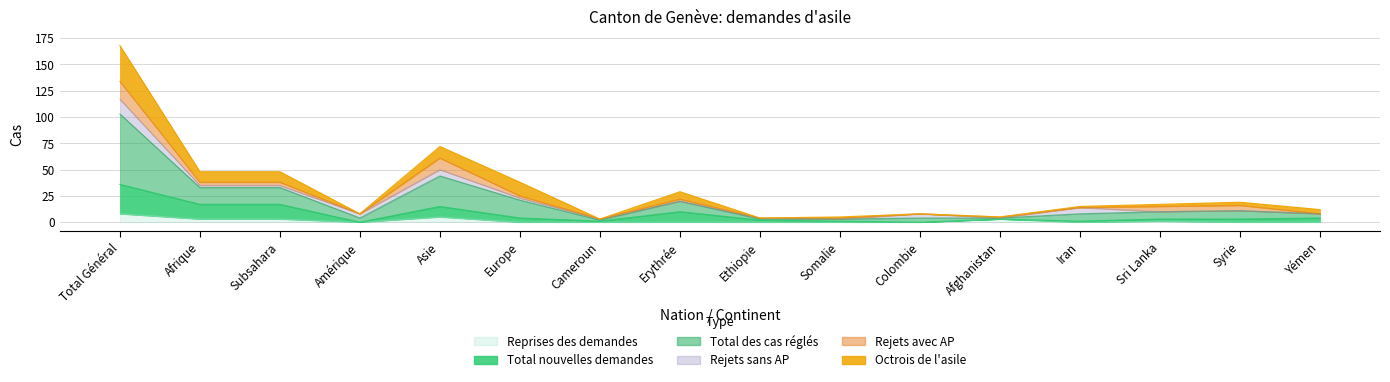

Where does the Total des cas réglés series first go above 17?

Total Général